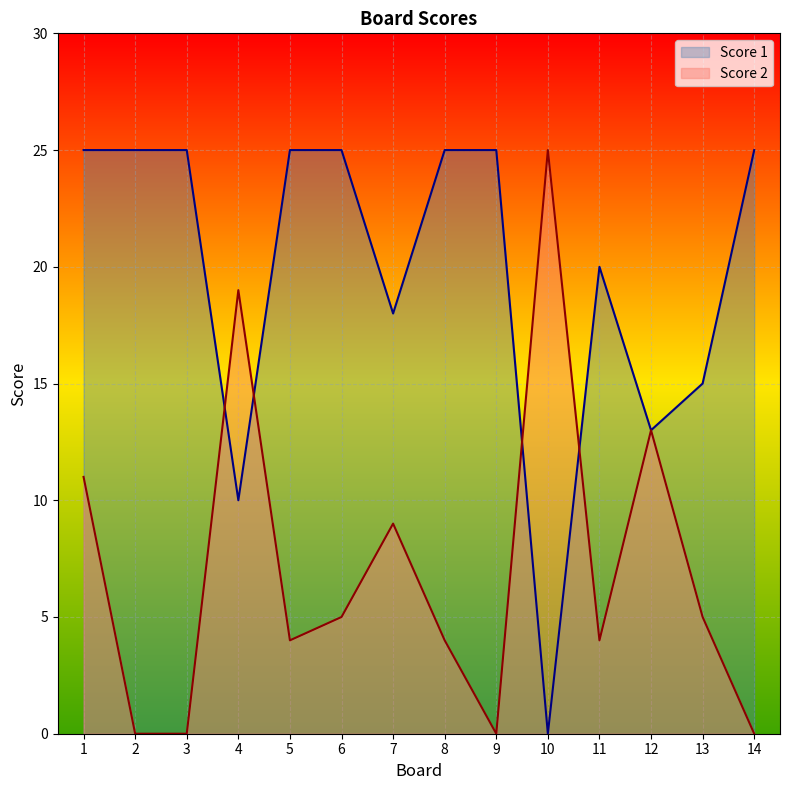

Which series has the largest total across all categories?

Score 1